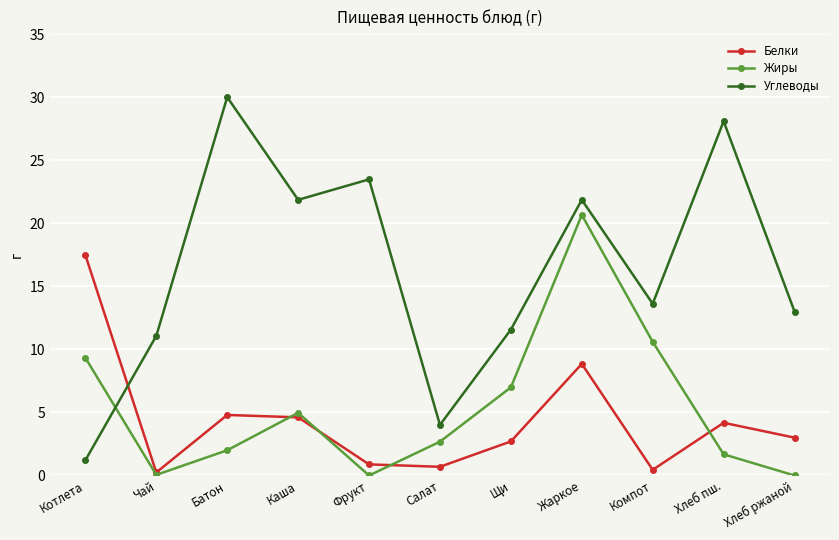

What is the difference between the maximum and minimum values in the Углеводы series?

28.8